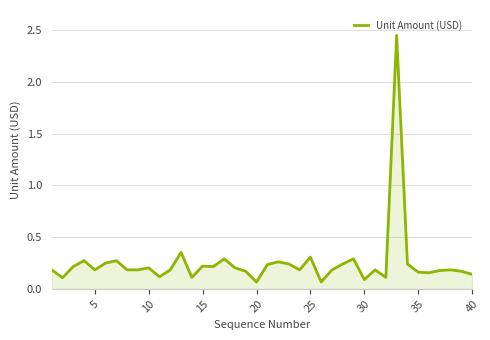

What is the value of the 20th point from the left?

0.1